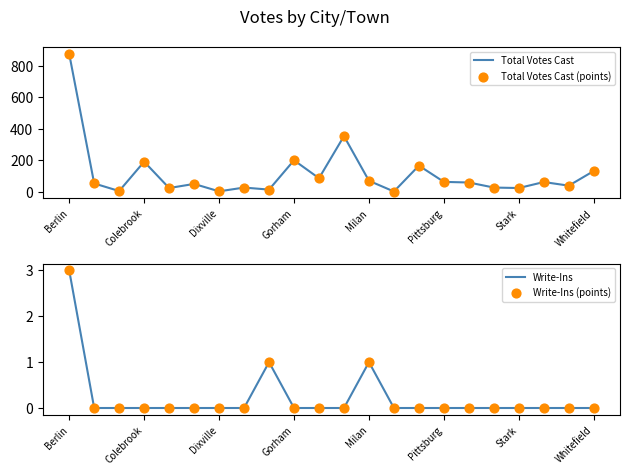

At which category is the sum across all series the highest?

Berlin